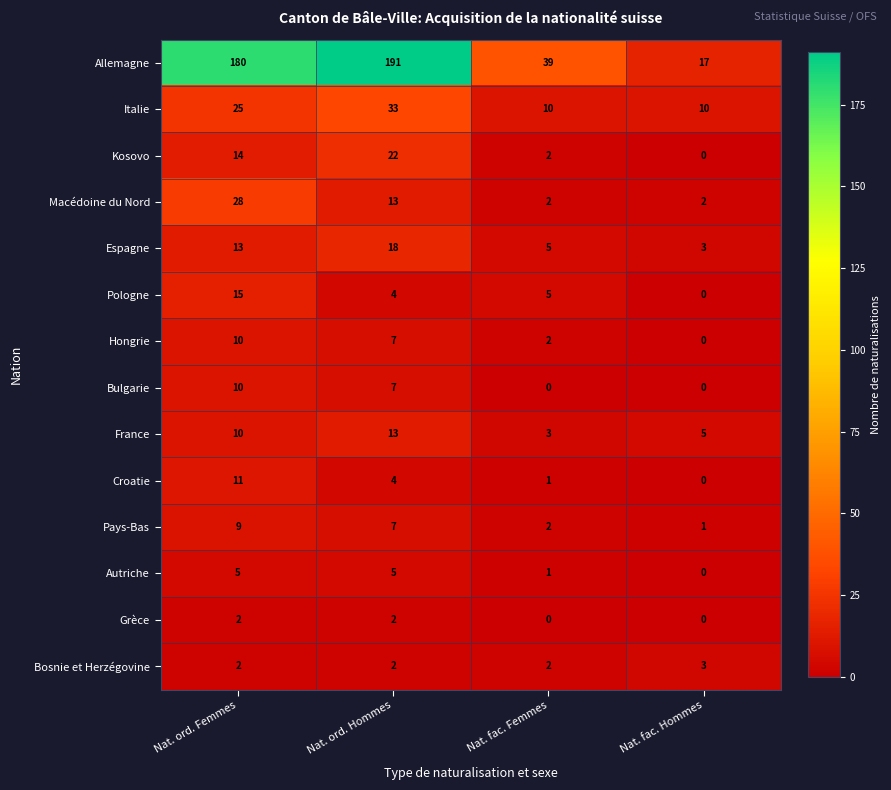

What is the difference between the Espagne values at Nat. ord. Hommes and Nat. fac. Hommes?

15